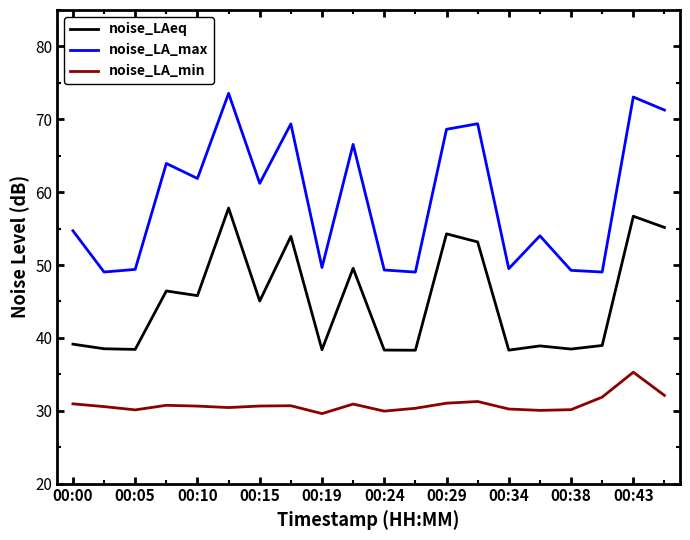

Which series has the largest total across all categories?

noise_LA_max